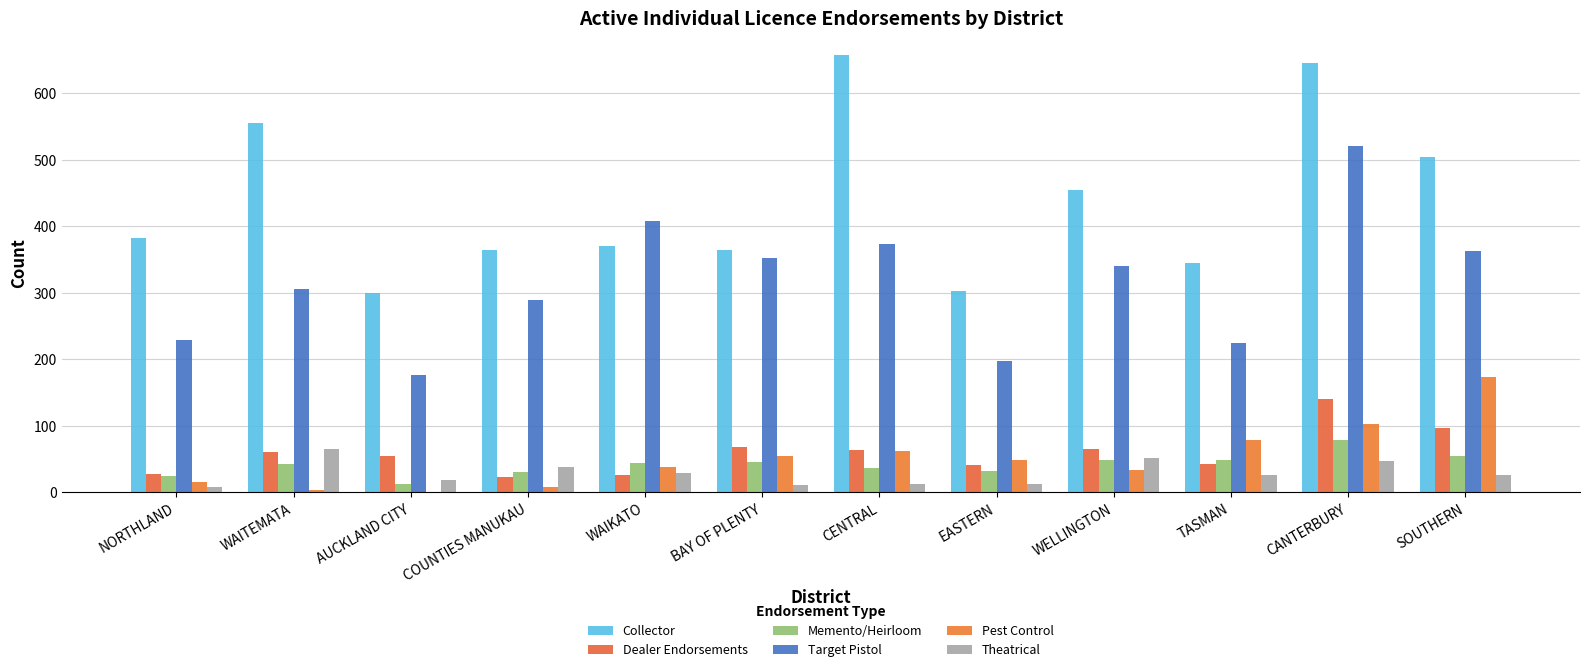

Are the bars grouped side by side (vs. stacked)?

Yes